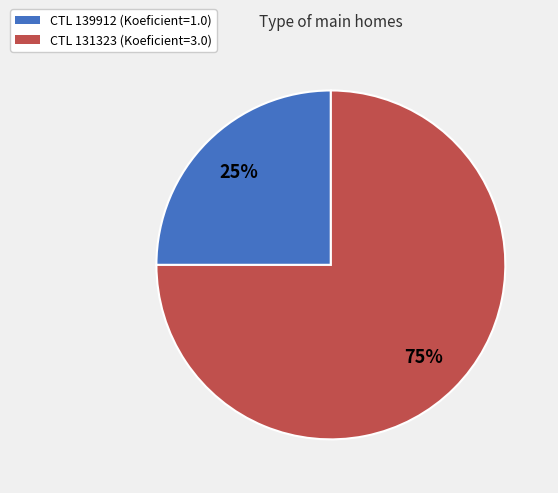

Does any single category account for the majority?

Yes